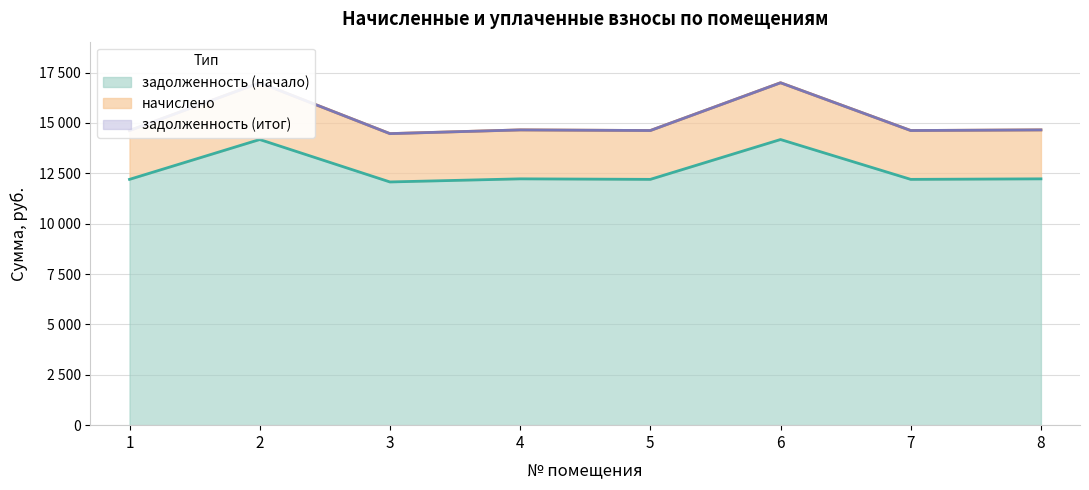

In начислено, how many points are higher than both neighbors (excluding endpoints)?

3